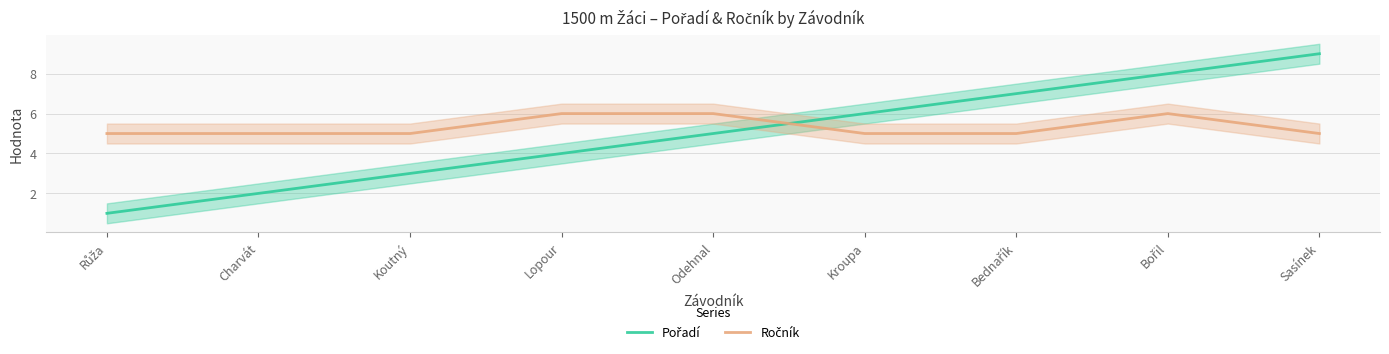

What are all the series names shown in the legend?

Pořadí, Ročník